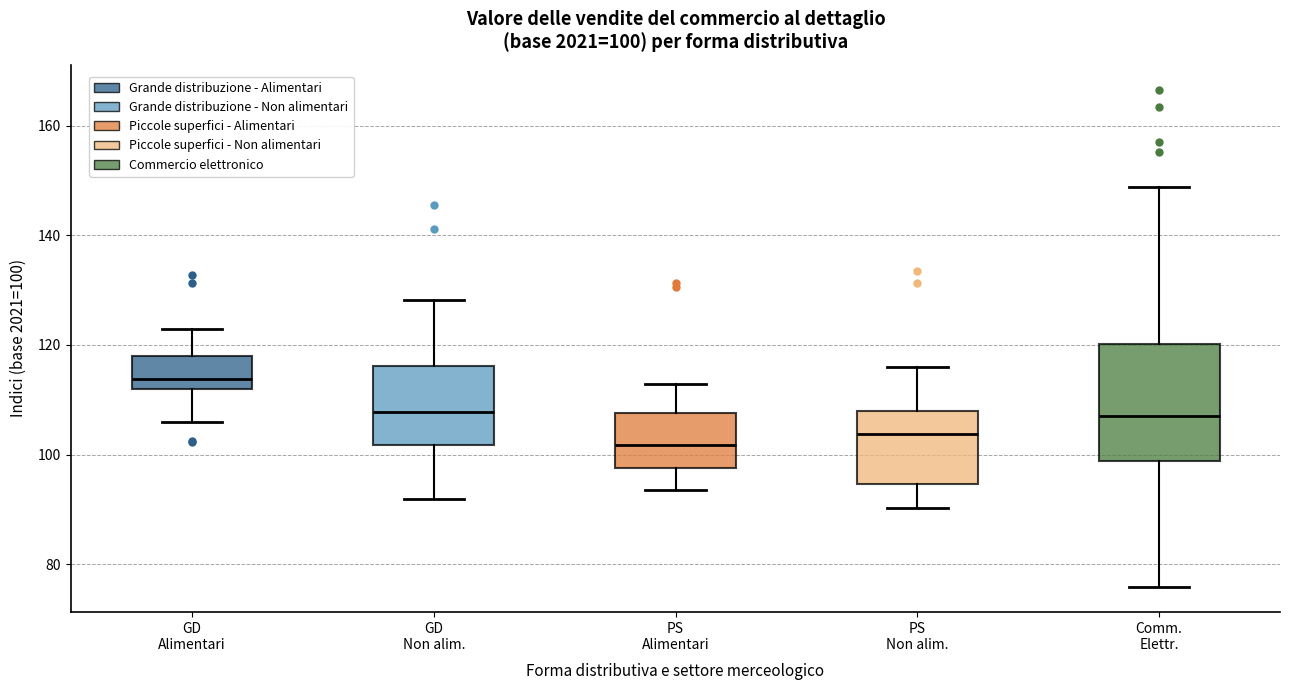

Comparing the boxes themselves (not the whiskers), which one is the tallest?

Comm. Elettr.